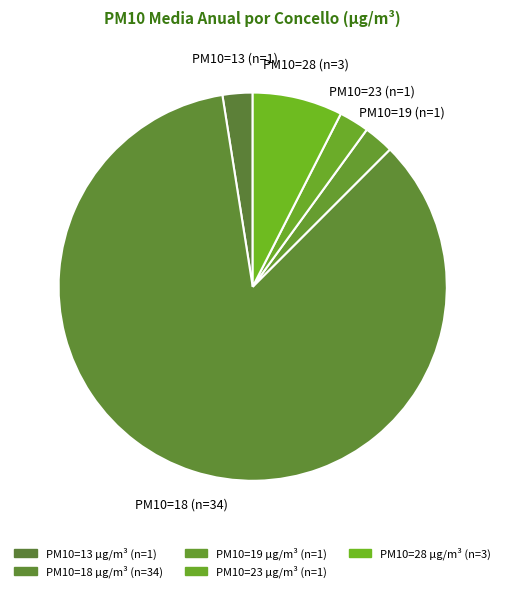

The PM10=23 slice represents 8% of the pie. True or false?

False